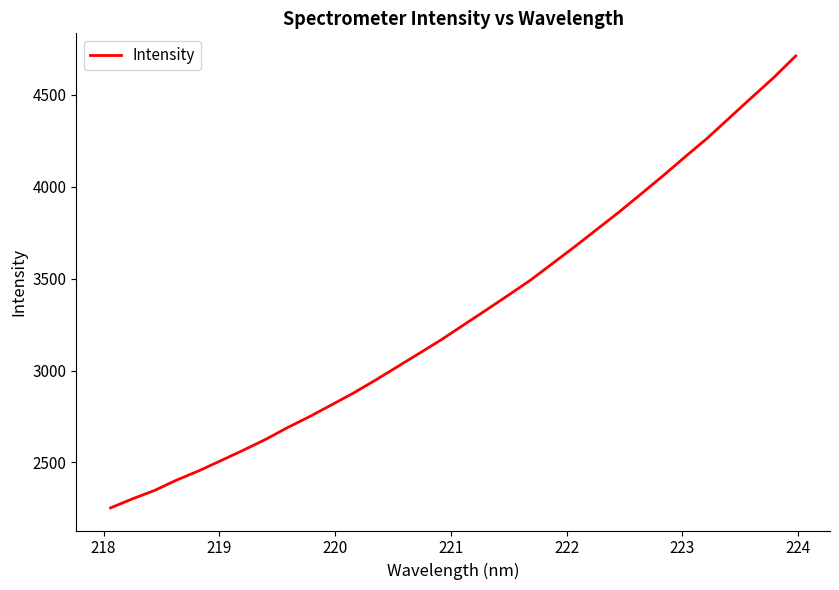

What is the minimum value shown in the chart?

2252.8